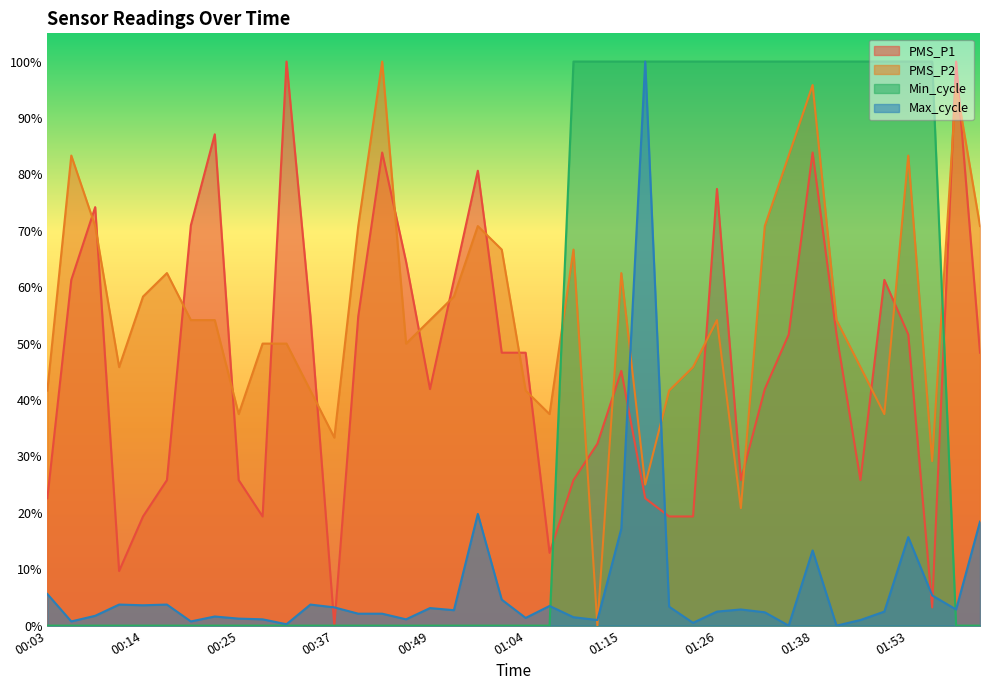

At 01:12, list the series in order from smallest to largest.

PMS_P2, Max_cycle, PMS_P1, Min_cycle